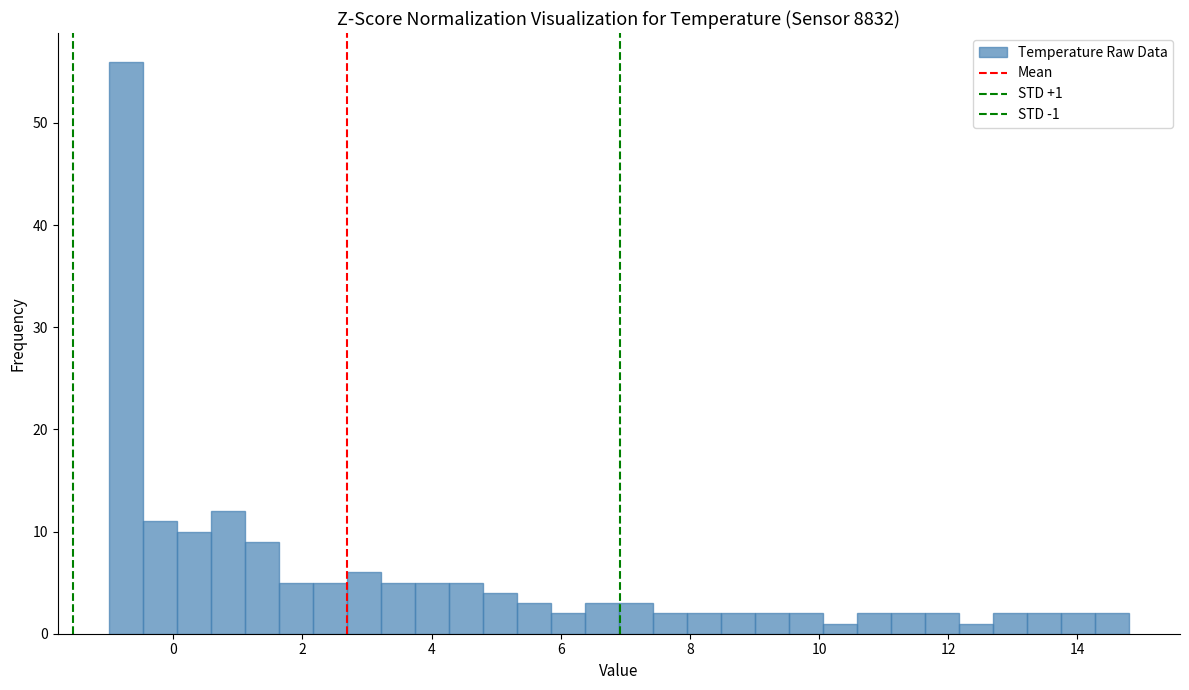

Around what value on the x-axis is the tallest bar? Give the approximate position of its centre, as read against the axis.

-0.8